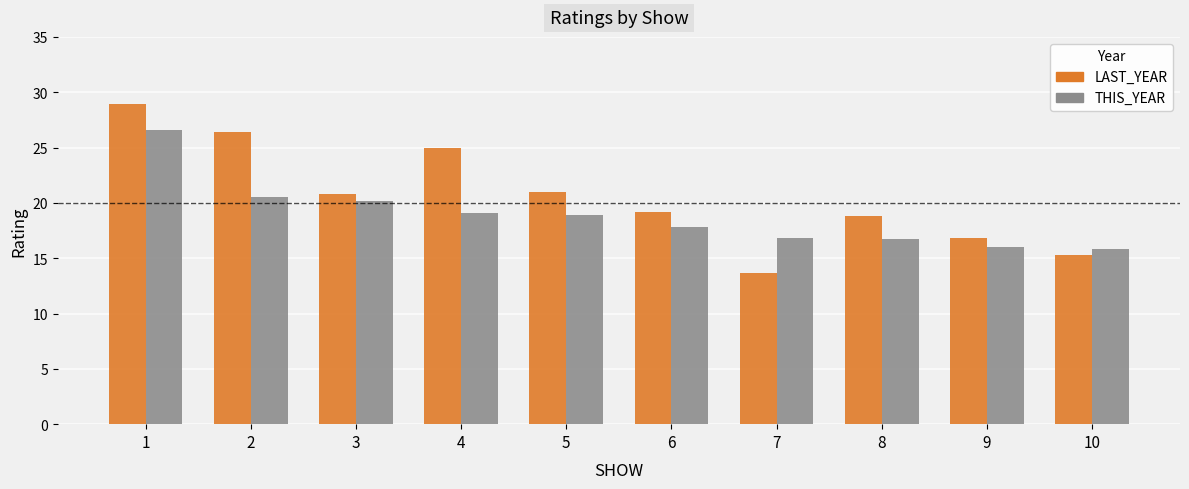

What value does the THIS_YEAR series have at 9?

16.0